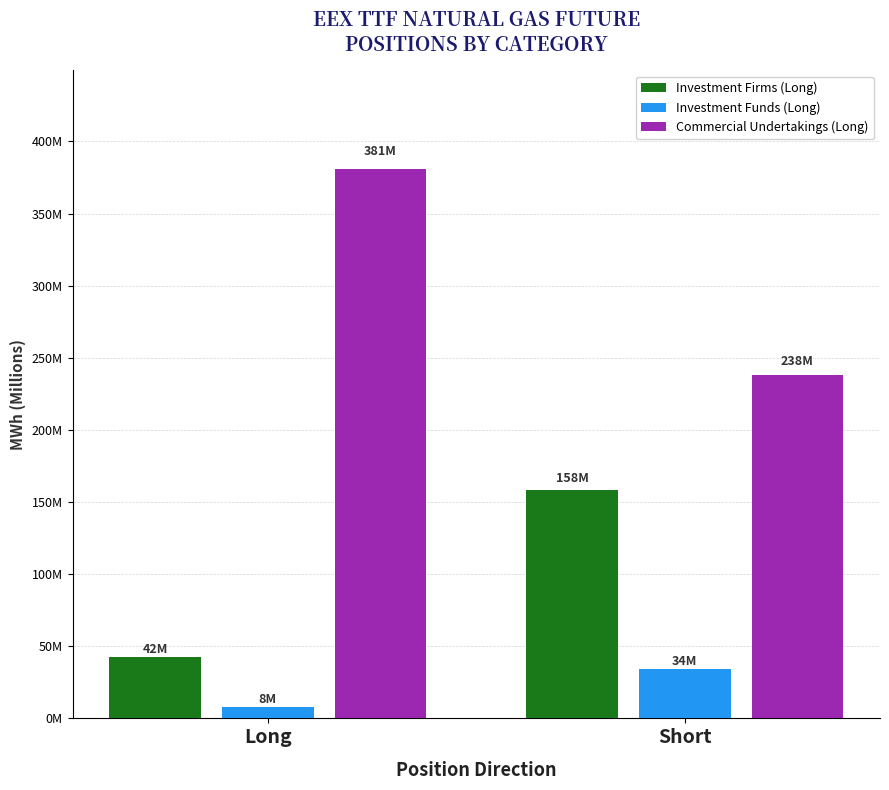

What are all the series names shown in the legend?

Investment Firms (Long), Investment Funds (Long), Commercial Undertakings (Long)